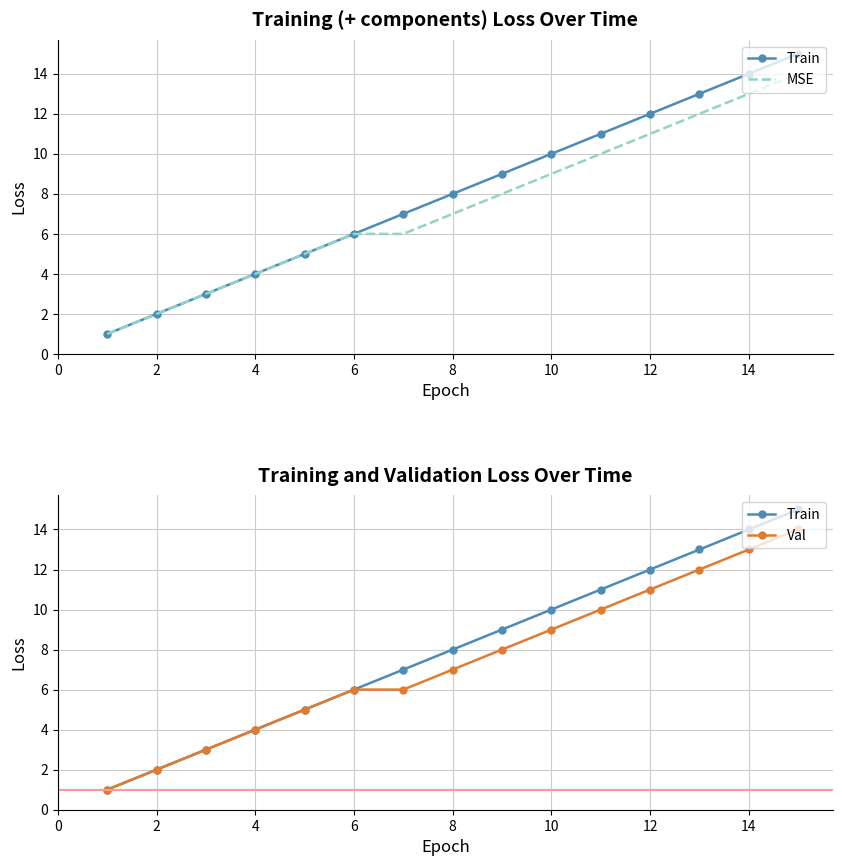

What is the value of the MSE point at the 9th from the left?

8